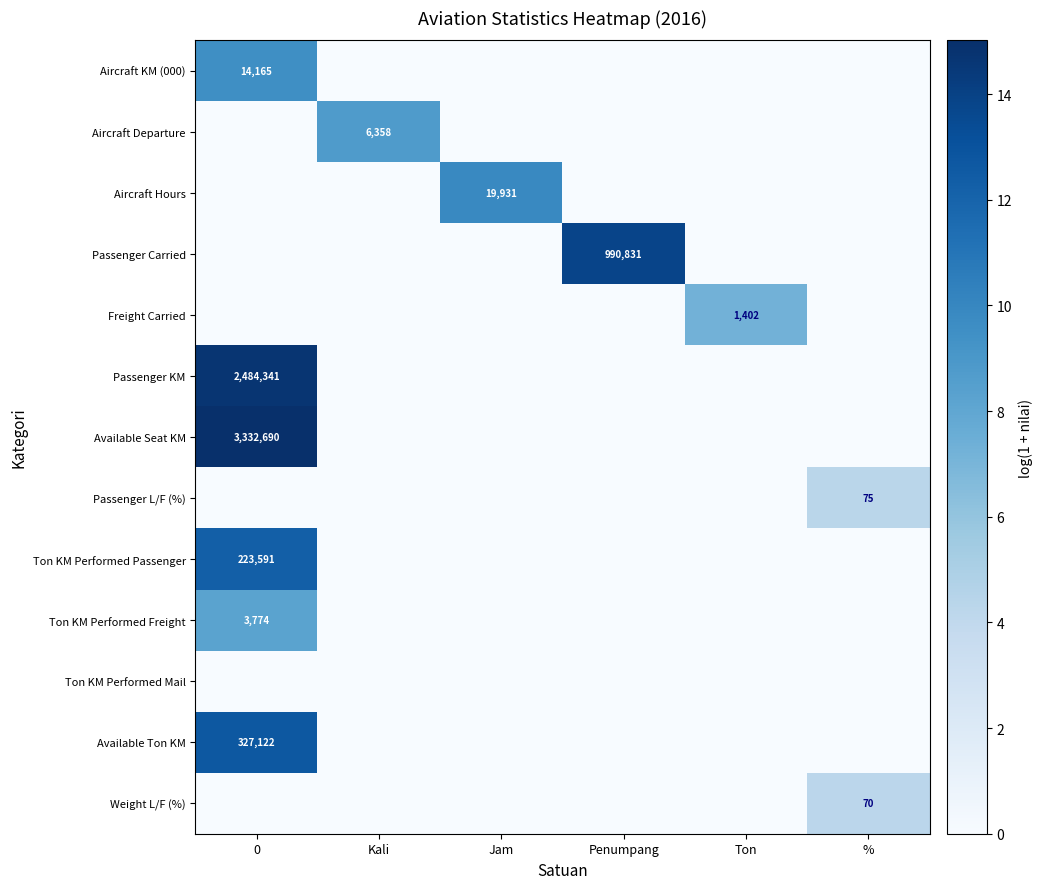

True or false: Ton KM Performed Passenger has a value of 223591 at 0.

True